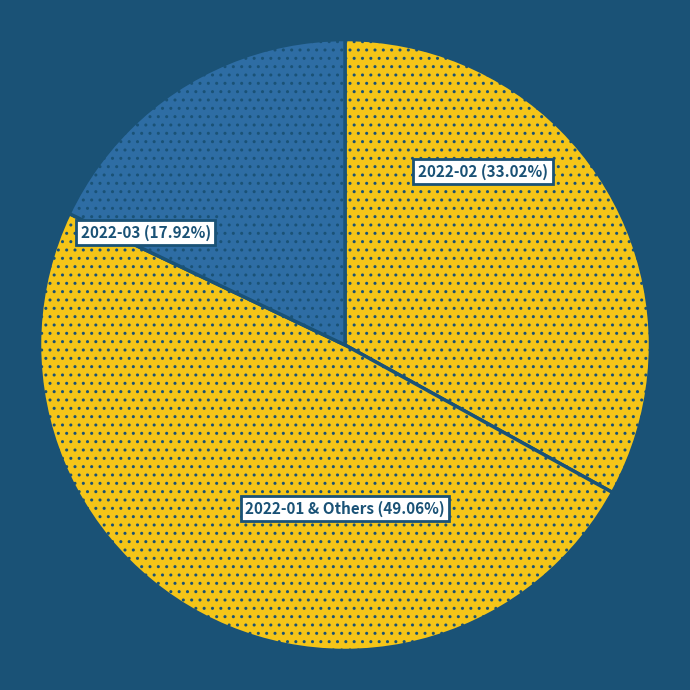

Combined, do 2022-01 and 2022-06 account for over 50%?

No